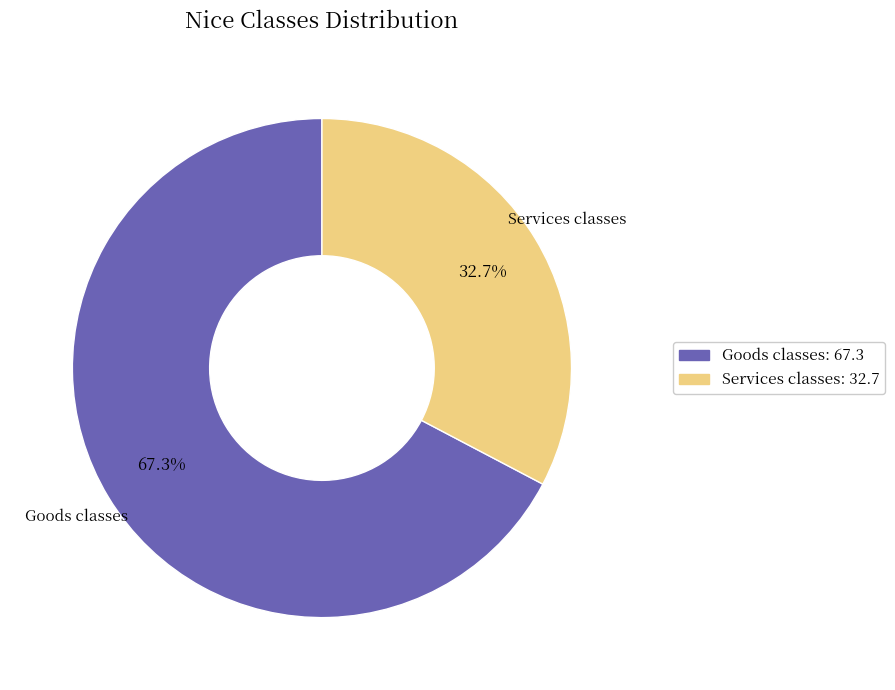

To the nearest percent, what portion does Services classes represent?

33%